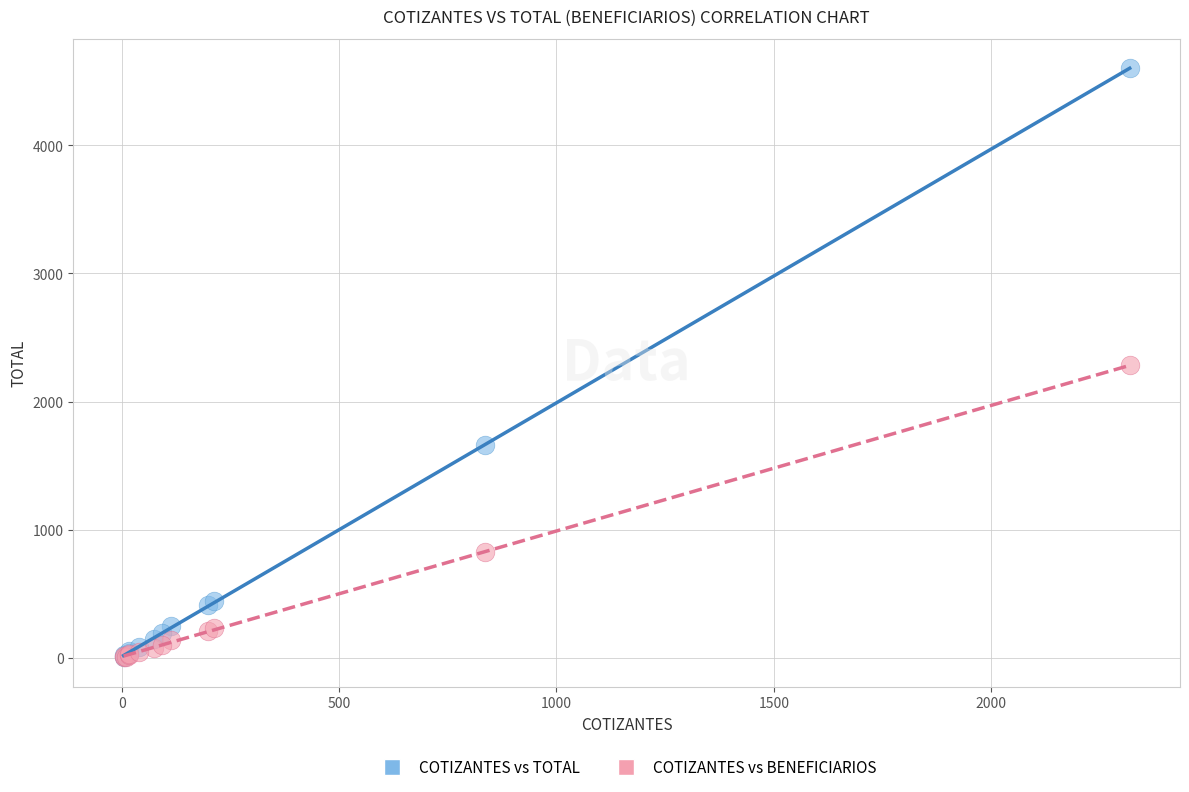

In the COTIZANTES vs BENEFICIARIOS series, what Y value is closest to 1143?

823